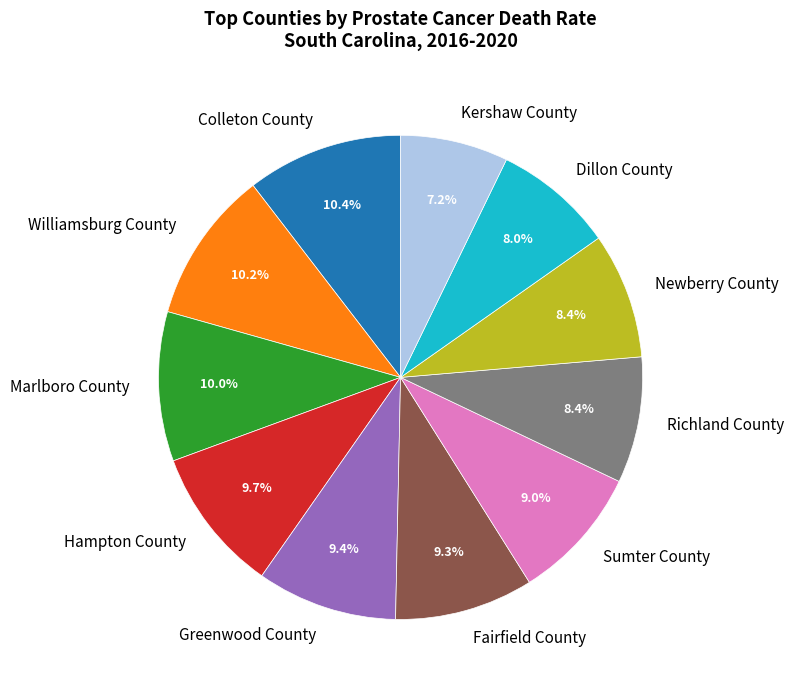

To the nearest percent, what portion does Newberry County represent?

8%